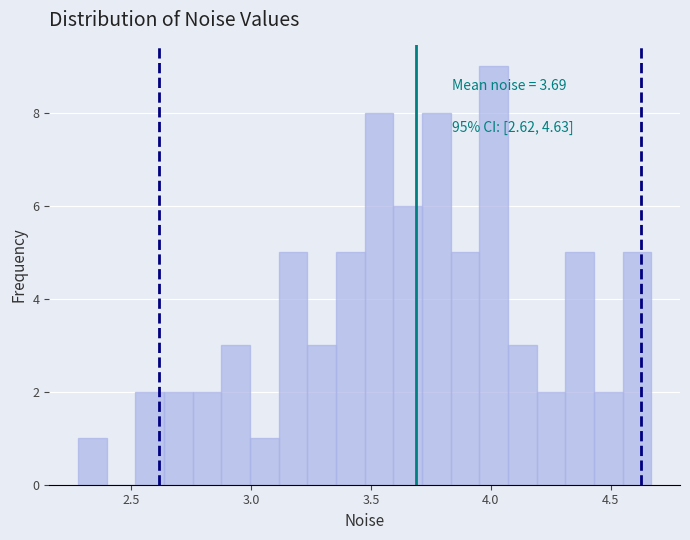

Around what value on the x-axis is the tallest bar? Give the approximate position of its centre, as read against the axis.

4.00